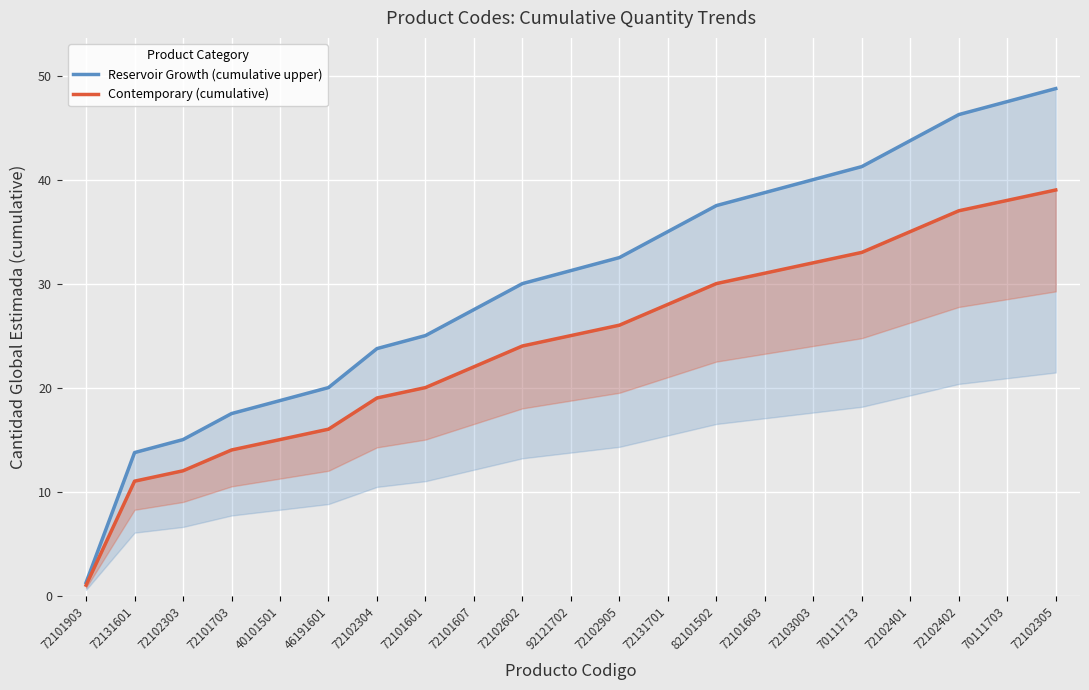

Rank the categories by Contemporary (cumulative) value from lowest to highest.

72101903, 72131601, 72102303, 72101703, 40101501, 46191601, 72102304, 72101601, 72101607, 72102602, 92121702, 72102905, 72131701, 82101502, 72101603, 72103003, 70111713, 72102401, 72102402, 70111703, 72102305